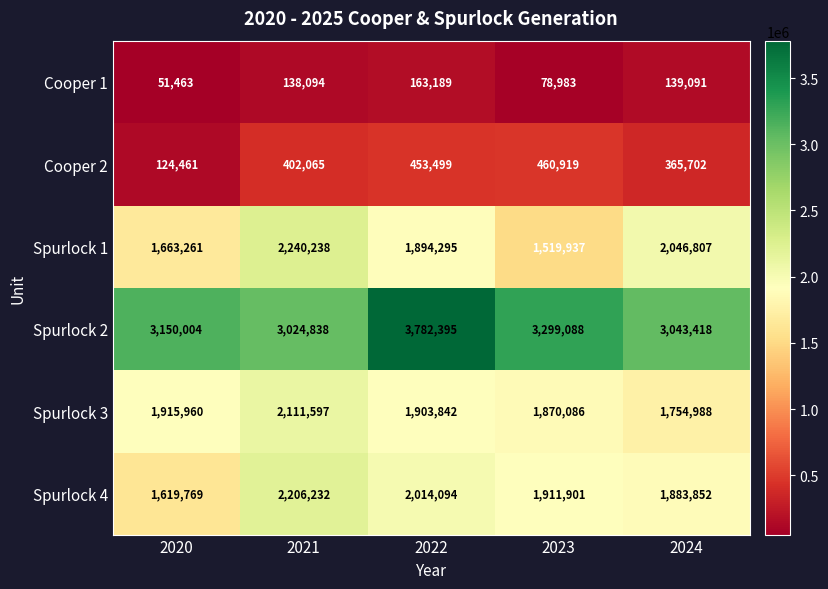

Which series has the largest range (max minus min)?

Spurlock 2